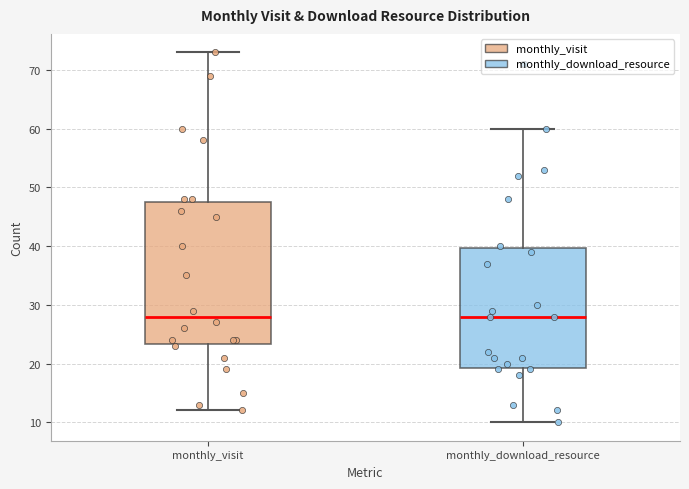

Comparing the boxes themselves (not the whiskers), which one is the tallest?

monthly_visit